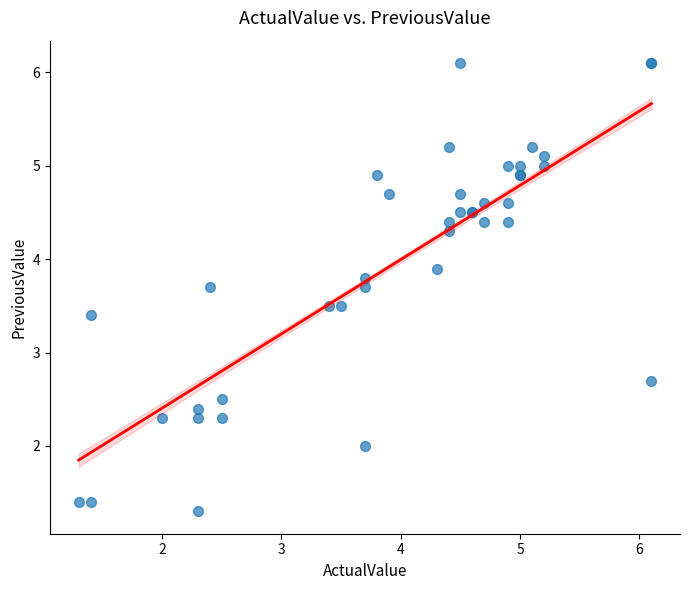

What Y value in the scatter plot is closest to 3?

2.7